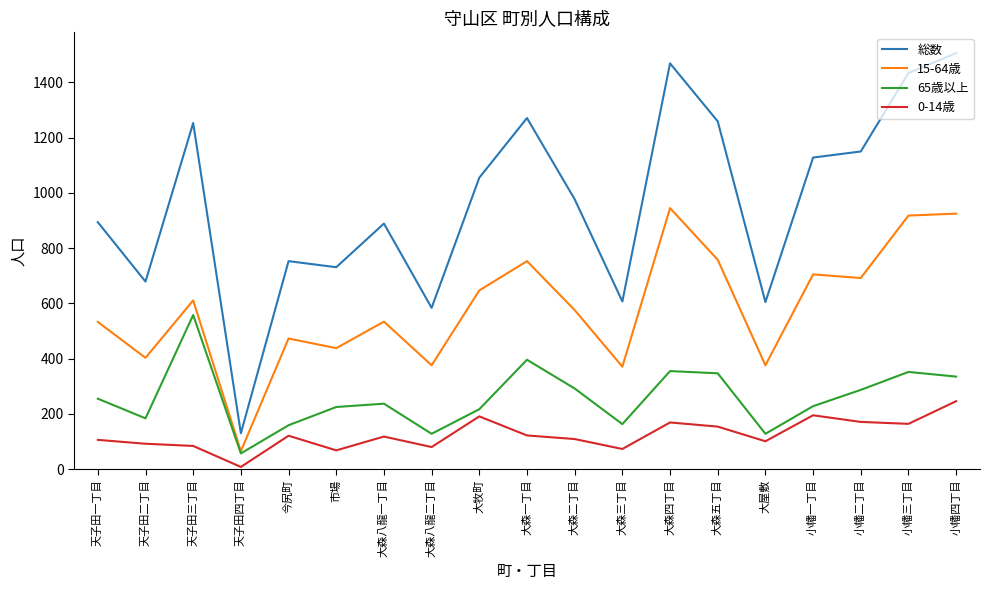

Rank the series by their average value, from highest to lowest.

総数, 15-64歳, 65歳以上, 0-14歳